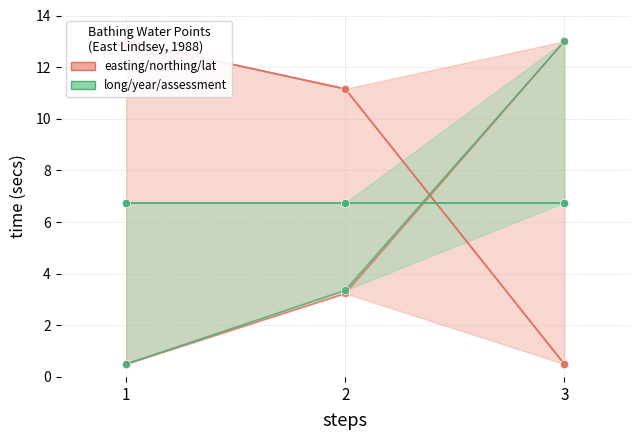

Rank the categories by long/year/assessment value from highest to lowest.

3, 2, 1